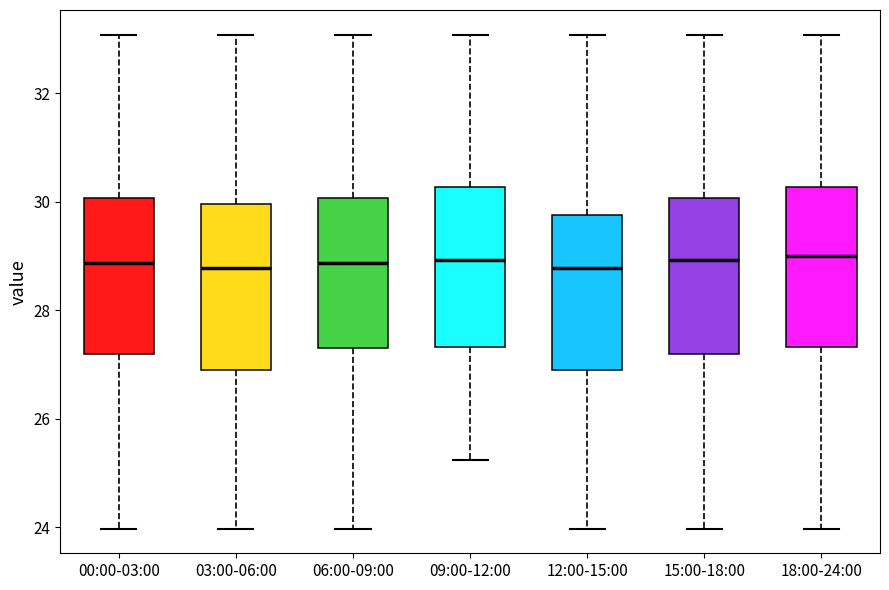

Reading left to right, read every box against the y-axis: the position of its median line, the range the box covers, and the ends of its whiskers. The values are not printed on the chart, so give them approximately, as read against the axis.

00:00-03:00: median 28.8, box 27.2 to 30.0, whiskers 24.0 to 33.0
03:00-06:00: median 28.8, box 26.8 to 30.0, whiskers 24.0 to 33.0
06:00-09:00: median 28.8, box 27.4 to 30.0, whiskers 24.0 to 33.0
09:00-12:00: median 29.0, box 27.4 to 30.2, whiskers 25.2 to 33.0
12:00-15:00: median 28.8, box 26.8 to 29.8, whiskers 24.0 to 33.0
15:00-18:00: median 29.0, box 27.2 to 30.0, whiskers 24.0 to 33.0
18:00-24:00: median 29.0, box 27.4 to 30.2, whiskers 24.0 to 33.0